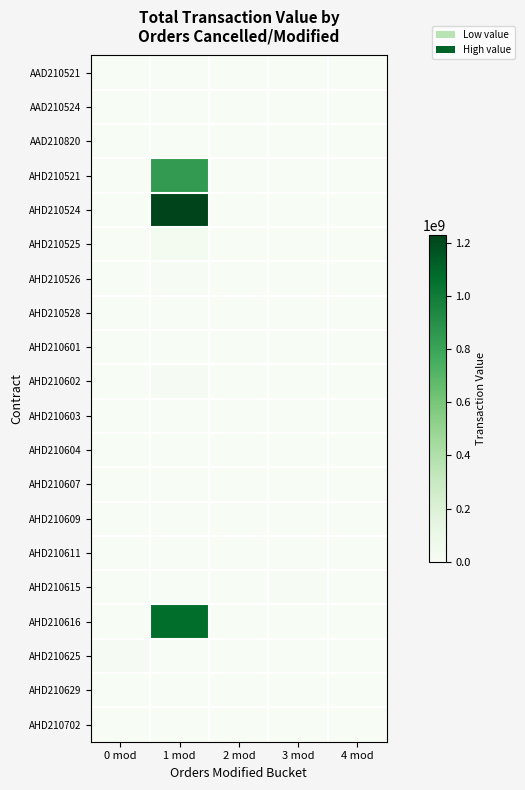

Reading left to right, what are all the values shown in this chart?

AAD210521: 0 mod=0.0	1 mod=0.0	2 mod=0.0	3 mod=0.0	4 mod=0.0
AAD210524: 0 mod=0.0	1 mod=0.0	2 mod=0.0	3 mod=0.0	4 mod=0.0
AAD210820: 0 mod=0.0	1 mod=0.0	2 mod=0.0	3 mod=0.0	4 mod=0.0
AHD210521: 0 mod=0.0	1 mod=843336812.5	2 mod=0.0	3 mod=0.0	4 mod=0.0
AHD210524: 0 mod=0.0	1 mod=1227669155.0	2 mod=0.0	3 mod=0.0	4 mod=0.0
AHD210525: 0 mod=0.0	1 mod=37388797.5	2 mod=0.0	3 mod=0.0	4 mod=0.0
AHD210526: 0 mod=0.0	1 mod=7289611.0	2 mod=0.0	3 mod=0.0	4 mod=0.0
AHD210528: 0 mod=364500.0	1 mod=0.0	2 mod=0.0	3 mod=0.0	4 mod=0.0
AHD210601: 0 mod=4186752.0	1 mod=0.0	2 mod=0.0	3 mod=0.0	4 mod=0.0
AHD210602: 0 mod=0.0	1 mod=18020996.2	2 mod=0.0	3 mod=0.0	4 mod=0.0
AHD210603: 0 mod=0.0	1 mod=2812193.8	2 mod=0.0	3 mod=0.0	4 mod=0.0
AHD210604: 0 mod=2868727.5	1 mod=0.0	2 mod=0.0	3 mod=0.0	4 mod=0.0
AHD210607: 0 mod=537912.5	1 mod=0.0	2 mod=0.0	3 mod=0.0	4 mod=0.0
AHD210609: 0 mod=4612635.0	1 mod=0.0	2 mod=0.0	3 mod=0.0	4 mod=0.0
AHD210611: 0 mod=4653302.8	1 mod=0.0	2 mod=0.0	3 mod=0.0	4 mod=0.0
AHD210615: 0 mod=0.0	1 mod=0.0	2 mod=0.0	3 mod=5483702.5	4 mod=0.0
AHD210616: 0 mod=0.0	1 mod=1065256350.0	2 mod=0.0	3 mod=0.0	4 mod=0.0
AHD210625: 0 mod=10415314.0	1 mod=0.0	2 mod=0.0	3 mod=0.0	4 mod=0.0
AHD210629: 0 mod=241387.5	1 mod=0.0	2 mod=0.0	3 mod=0.0	4 mod=0.0
AHD210702: 0 mod=0.0	1 mod=4012850.0	2 mod=0.0	3 mod=0.0	4 mod=0.0